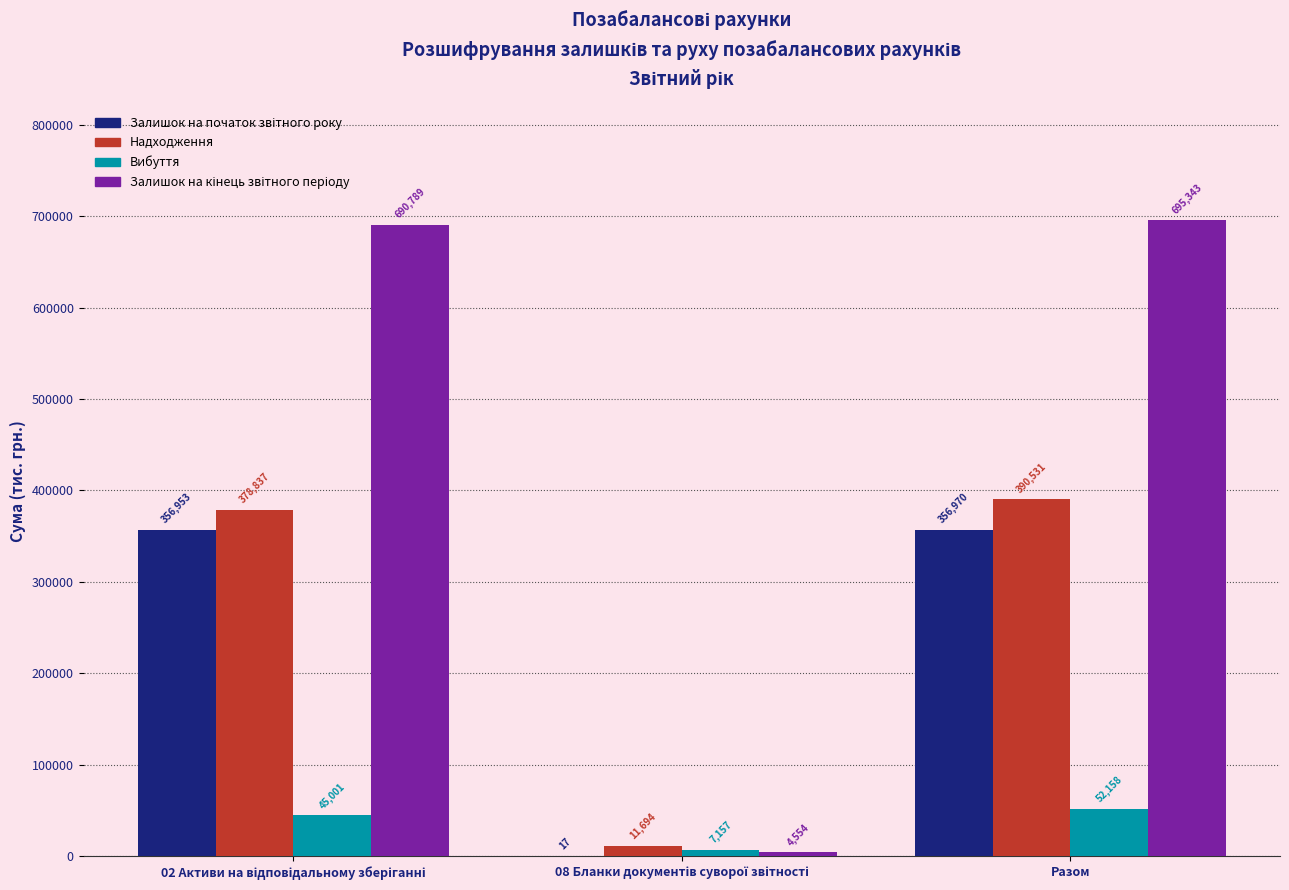

What is the highest value of the Надходження series?

390531